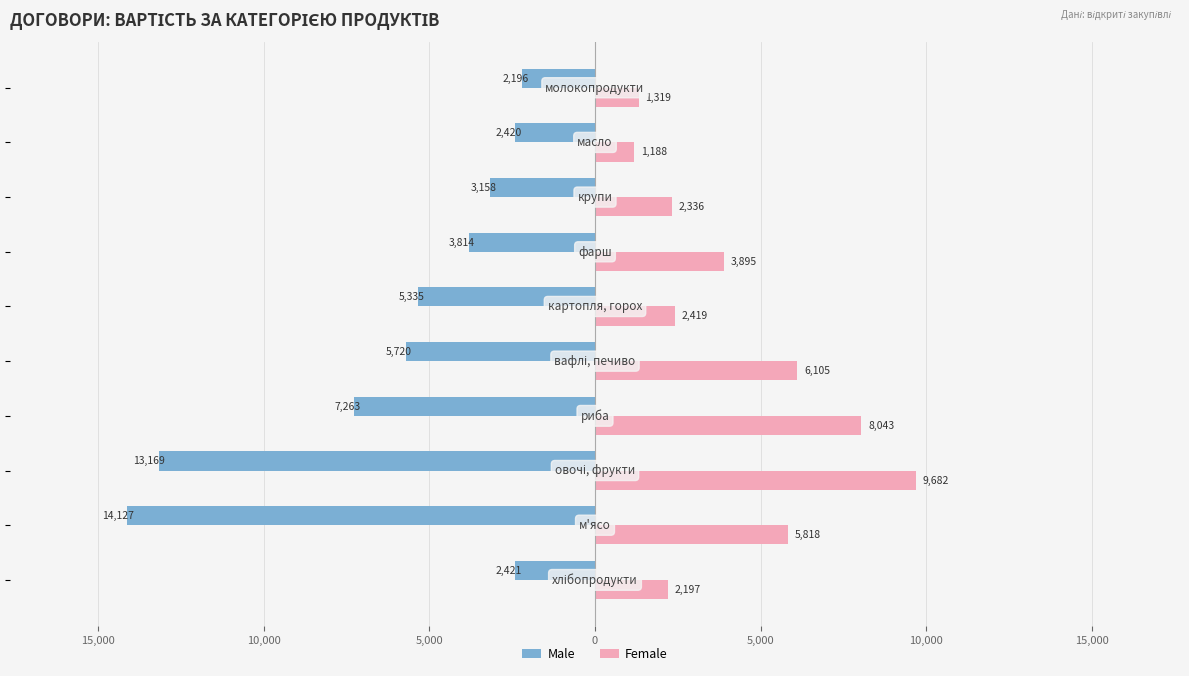

What are all the series names shown in the legend?

Male, Female